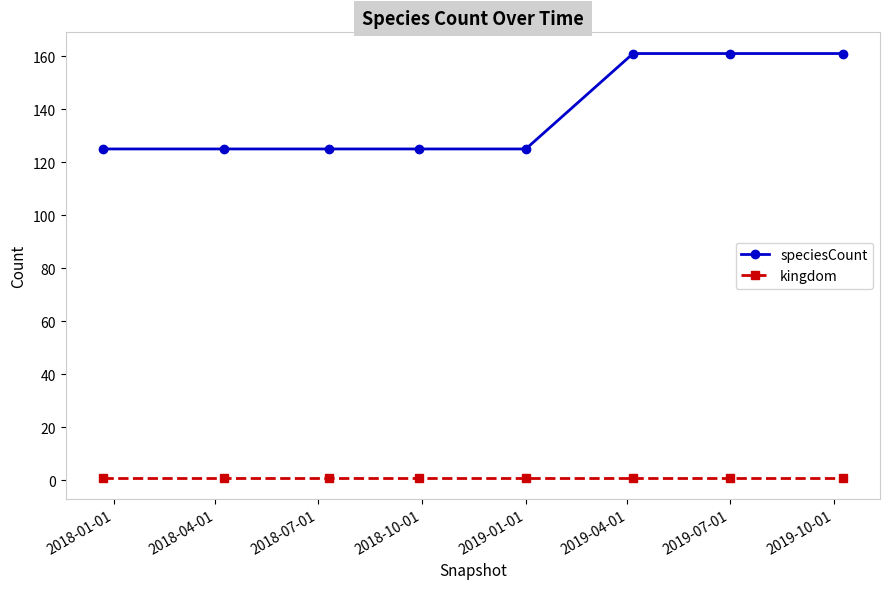

At how many categories does at least one series exceed 9?

8